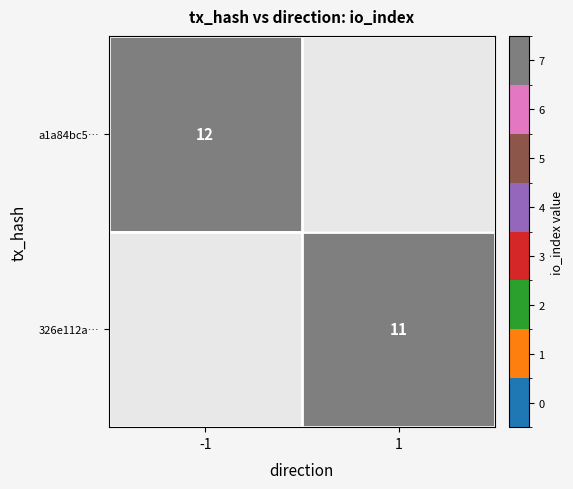

True or false: 326e112a… has a value of 18 at 1.

False